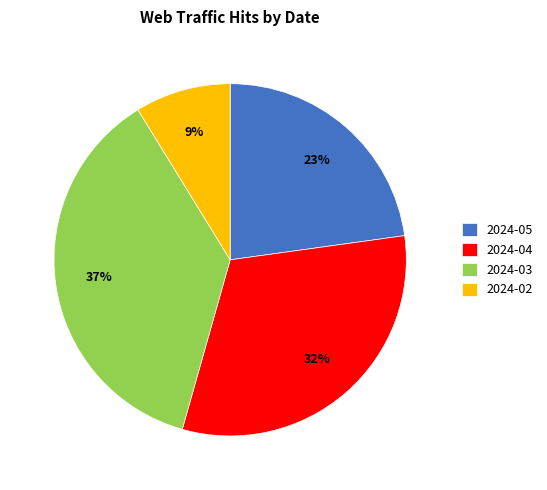

True or false: 2024-02 accounts for 1% of the total.

False